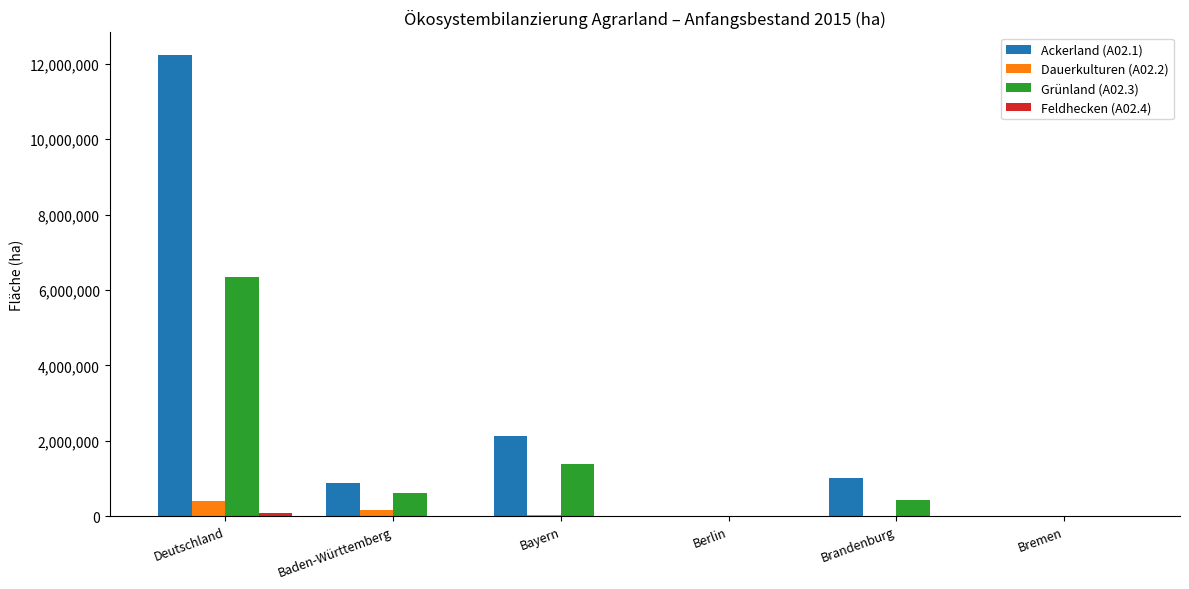

Which series has the largest total across all categories?

Ackerland (A02.1)